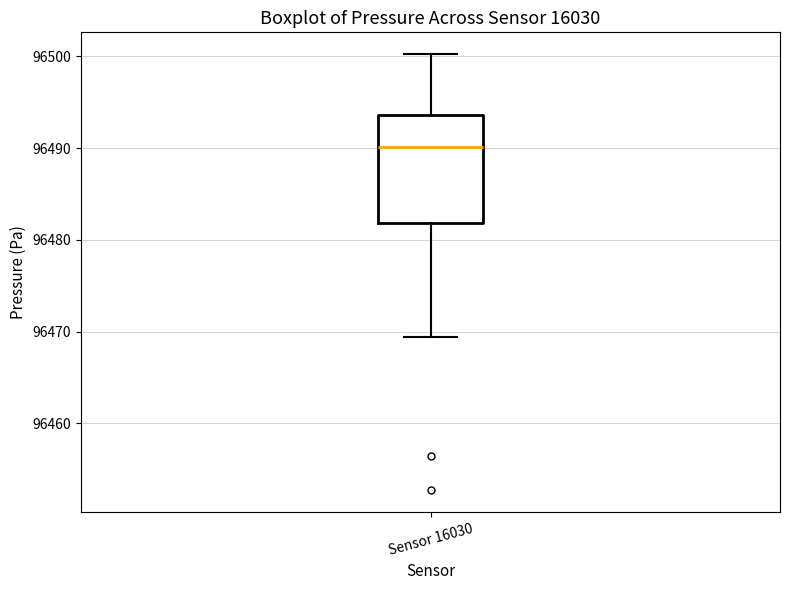

Where is the upper edge of the box for Sensor 16030 on the y-axis? The values are not printed on the chart, so give them approximately, as read against the axis.

96494